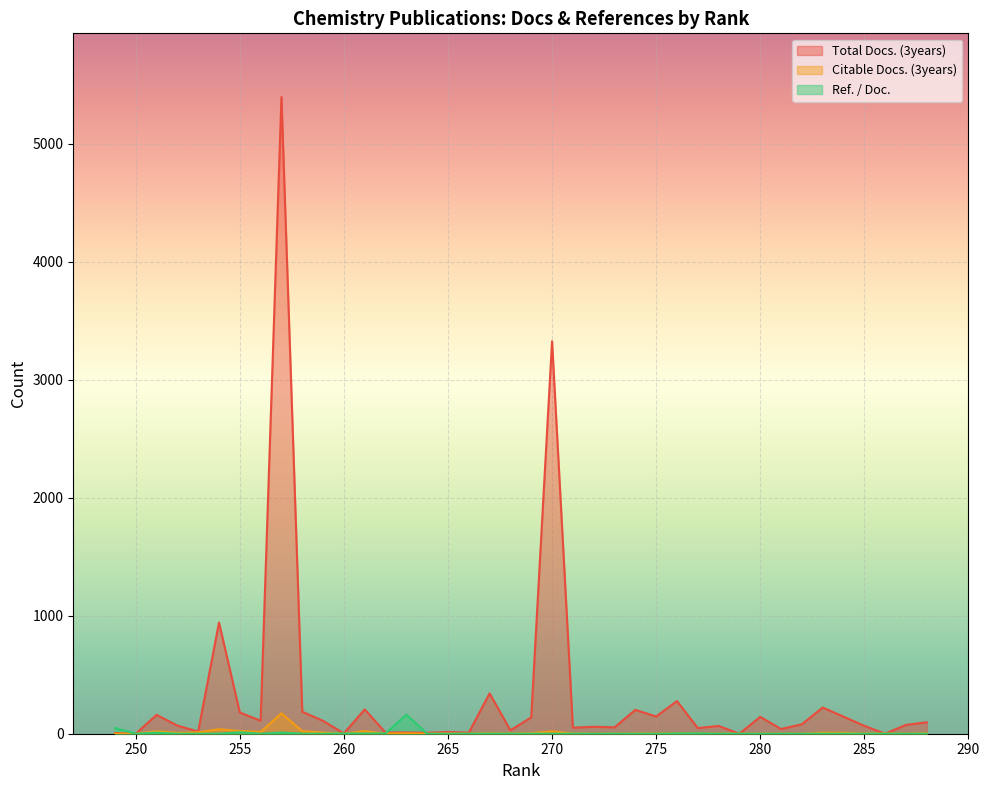

Reading right to left, extract all data points from this chart.

Total Docs. (3years): 249=6.0	250=0.0	251=160.0	252=69.0	253=18.0	254=943.0	255=180.0	256=110.0	257=5397.0	258=186.0	259=109.0	260=3.0	261=206.0	262=10.0	263=11.0	264=8.0	265=15.0	266=9.0	267=342.0	268=29.0	269=139.0	270=3327.0	271=51.0	272=59.0	273=54.0	274=202.0	275=146.0	276=277.0	277=48.0	278=66.0	279=0.0	280=143.0	281=40.0	282=80.0	283=222.0	284=145.0	285=67.0	286=0.0	287=75.0	288=97.0
Citable Docs. (3years): 249=1.0	250=0.0	251=21.0	252=7.0	253=12.0	254=38.0	255=23.0	256=15.0	257=173.0	258=22.0	259=10.0	260=0.0	261=22.0	262=1.0	263=3.0	264=0.0	265=2.0	266=0.0	267=5.0	268=1.0	269=5.0	270=20.0	271=2.0	272=0.0	273=0.0	274=2.0	275=2.0	276=3.0	277=1.0	278=0.0	279=0.0	280=0.0	281=0.0	282=0.0	283=9.0	284=8.0	285=2.0	286=2.0	287=0.0	288=4.0
Ref. / Doc.: 249=48.8	250=0.0	251=9.3	252=0.0	253=0.0	254=0.5	255=12.2	256=0.0	257=9.9	258=0.0	259=0.0	260=1.8	261=1.5	262=1.9	263=161.8	264=0.0	265=0.0	266=0.0	267=0.8	268=0.0	269=0.0	270=0.1	271=0.0	272=0.1	273=0.0	274=0.0	275=0.0	276=2.0	277=3.0	278=0.0	279=0.0	280=0.0	281=0.0	282=0.0	283=0.0	284=0.0	285=0.2	286=0.0	287=0.0	288=0.0